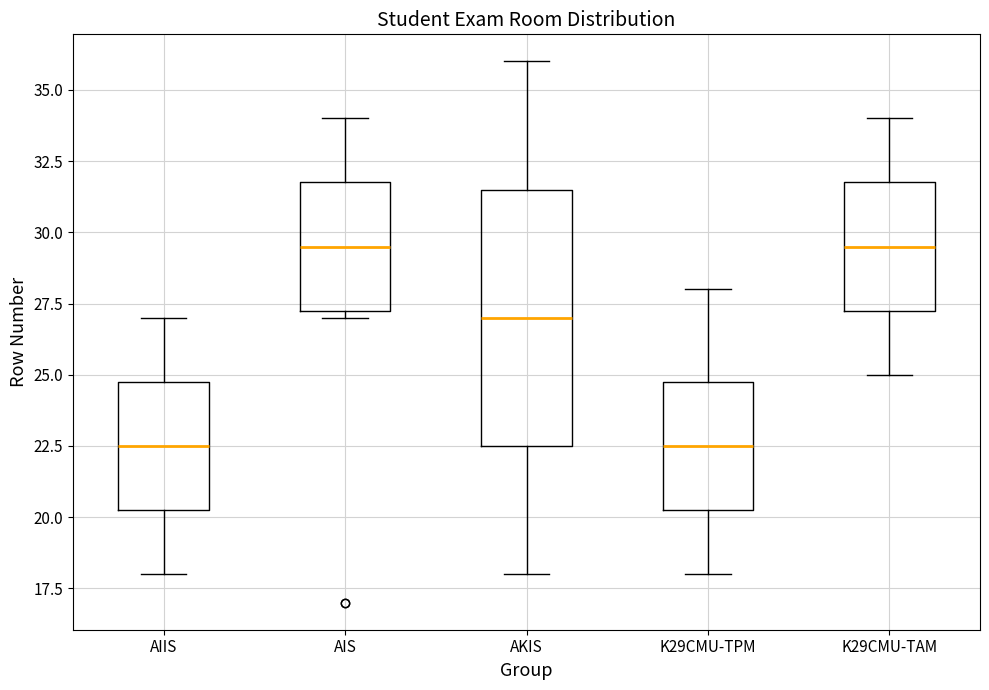

Where does the upper whisker of the box for AKIS end on the y-axis? The values are not printed on the chart, so give them approximately, as read against the axis.

36.0